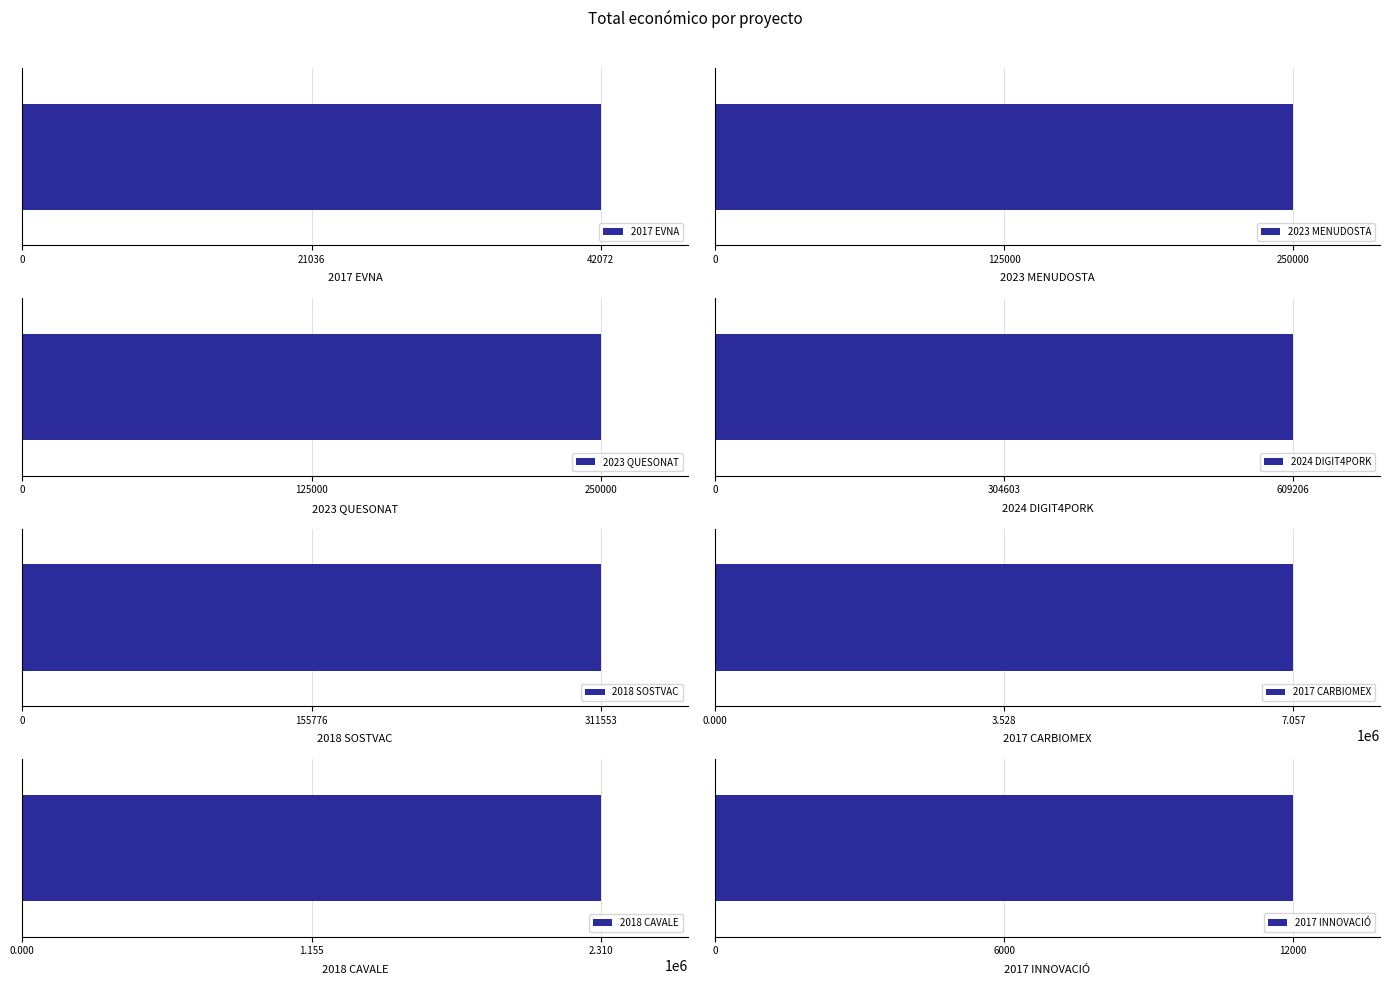

How many values exceed 311553?

3